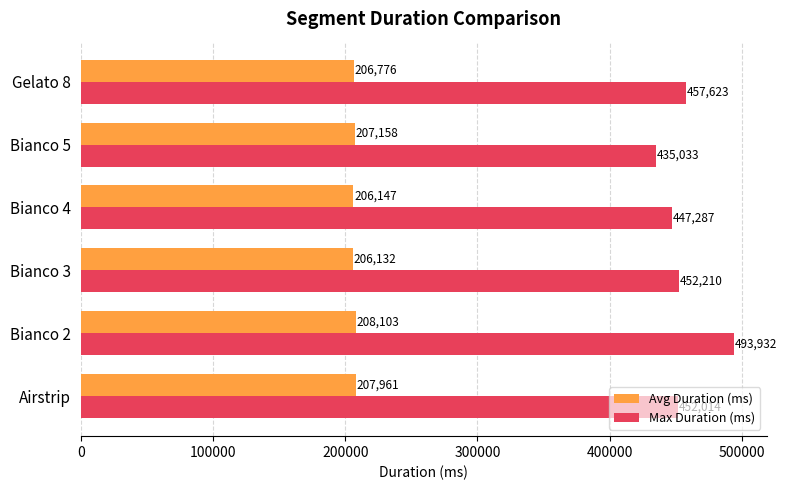

At which label is Max Duration (ms) closest to 464482?

Gelato 8